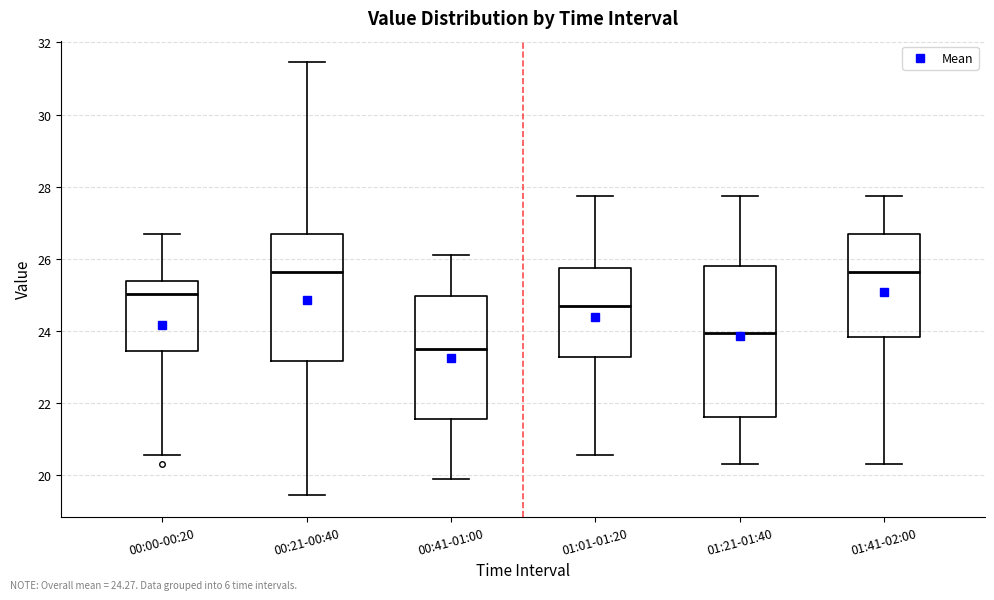

Where is the upper edge of the box for 01:21-01:40 on the y-axis? The values are not printed on the chart, so give them approximately, as read against the axis.

25.8